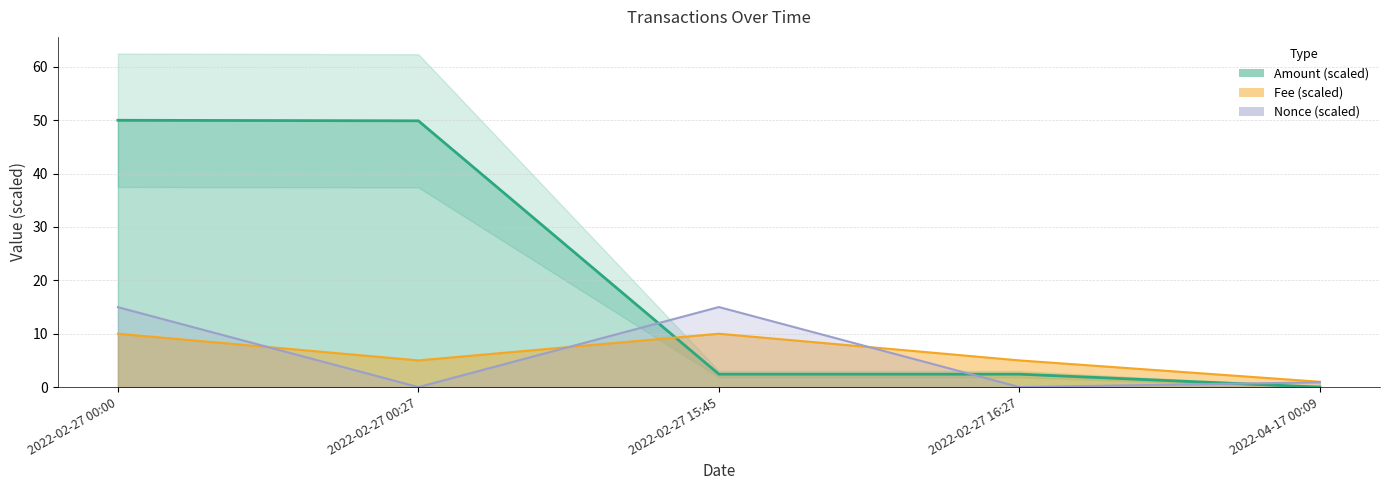

True or false: Nonce and Amount cross at least once.

True